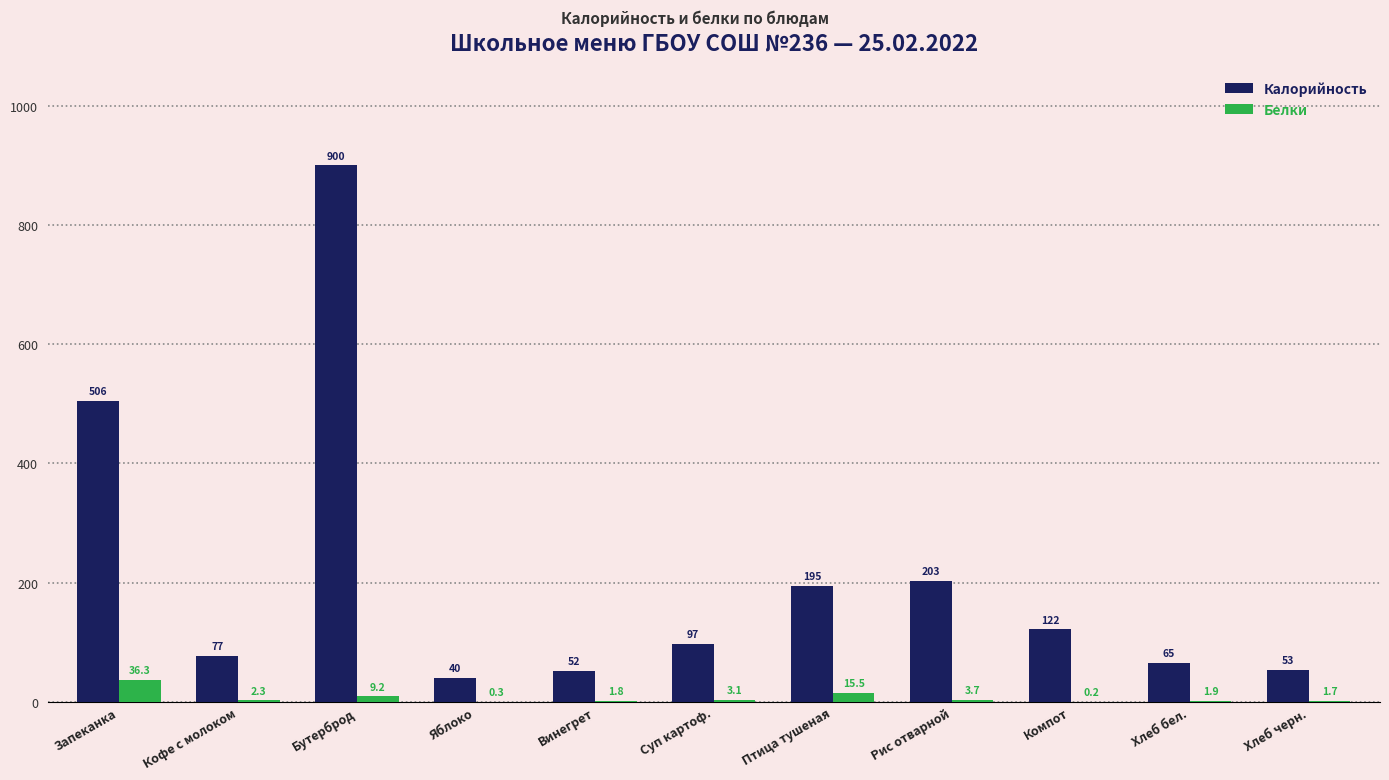

What is the sum of all Белки values?

76.0